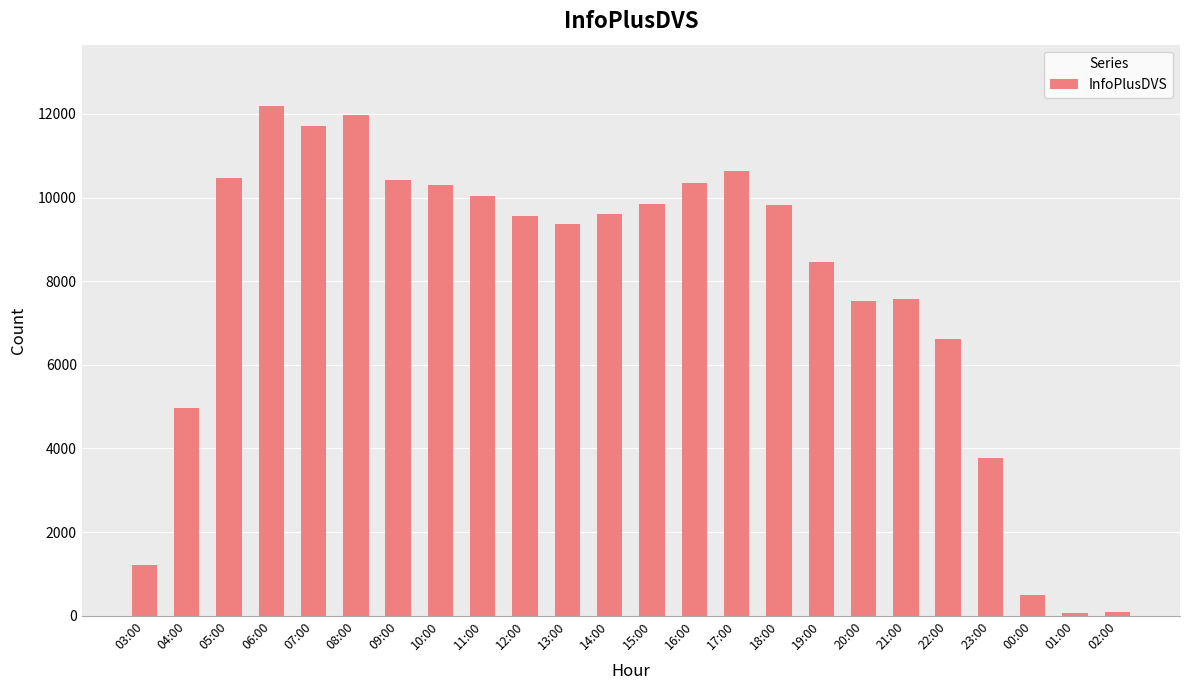

Approximately how many times larger is the value at 03:00 compared to 21:00?

0.2